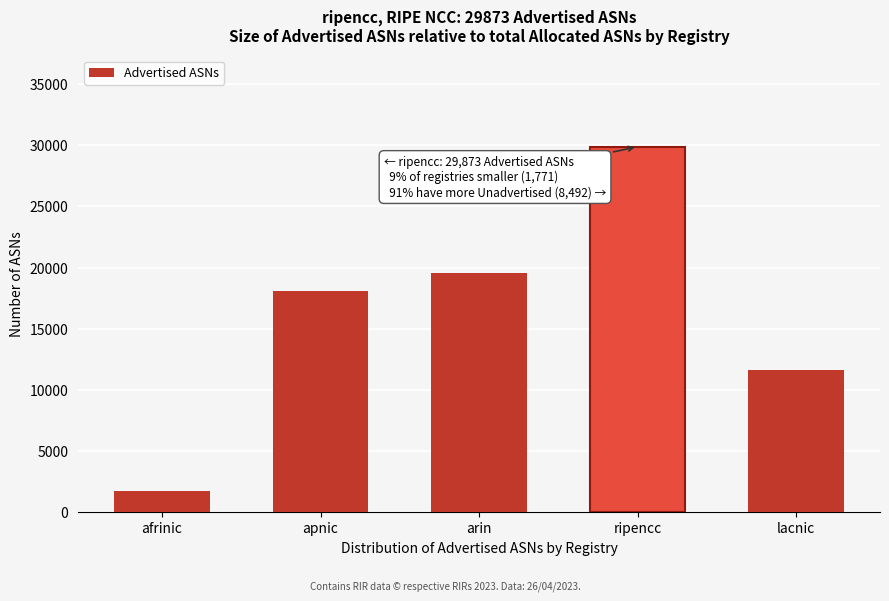

Reading left to right, list all the values displayed in this chart.

afrinic=1771	apnic=18099	arin=19515	ripencc=29873	lacnic=11614